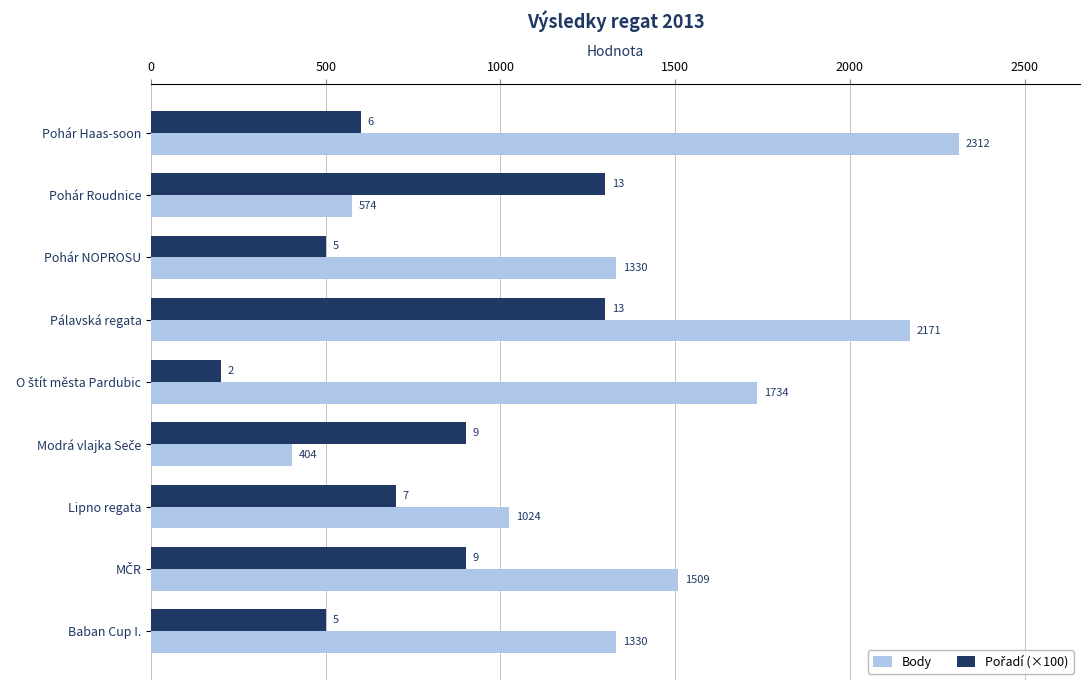

What is the highest value of the Body series?

2312